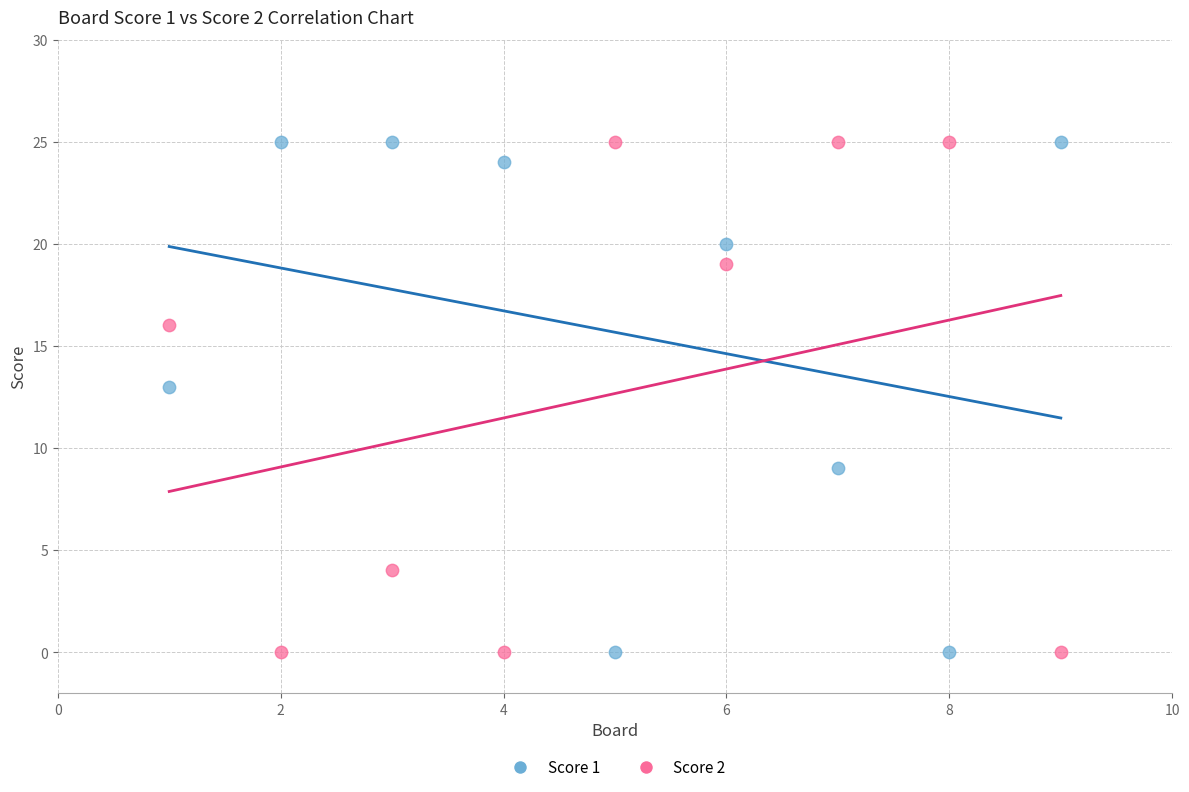

What is the X range (max minus min) for the scatter plot?

8